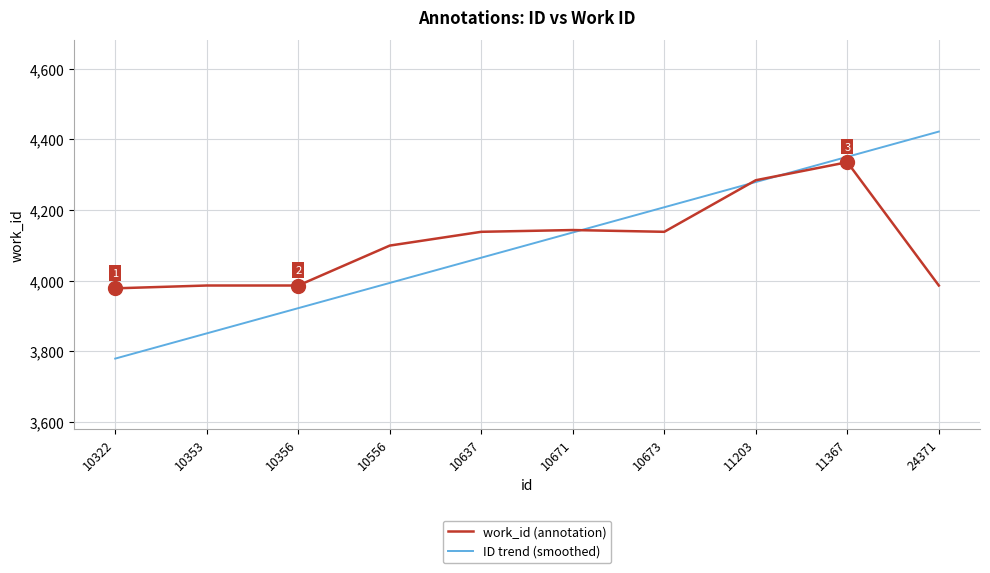

Reading left to right, transcribe all the data shown in this chart.

work_id (annotation): 3978.0	3986.0	3986.0	4099.0	4138.0	4143.0	4138.0	4284.0	4335.0	3986.0
ID trend (smoothed): 3779.1	3850.5	3921.9	3993.3	4064.7	4136.1	4207.5	4278.9	4350.3	4421.7